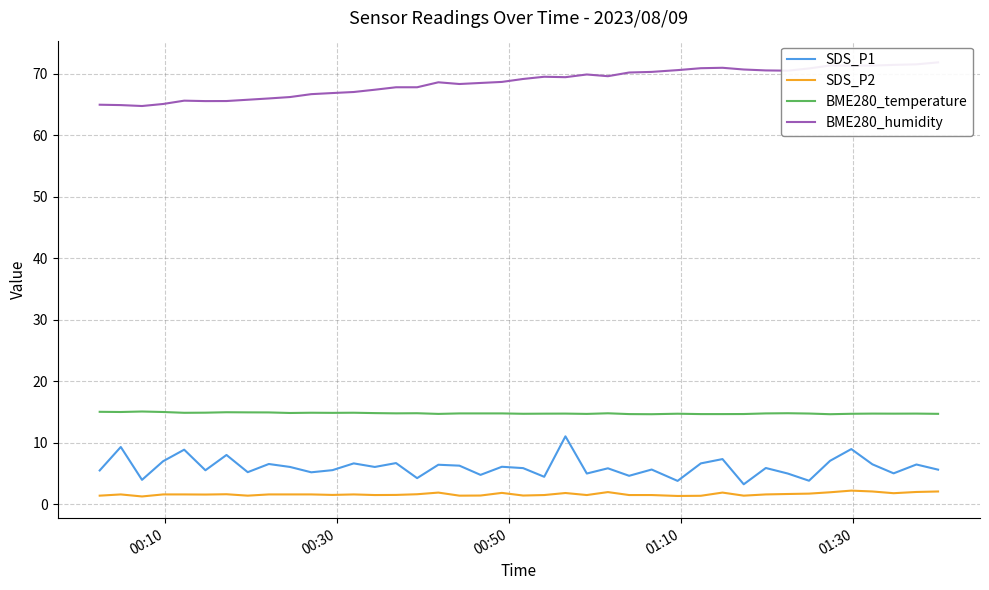

What is the value of the SDS_P1 point at the 40th from the left?

5.6